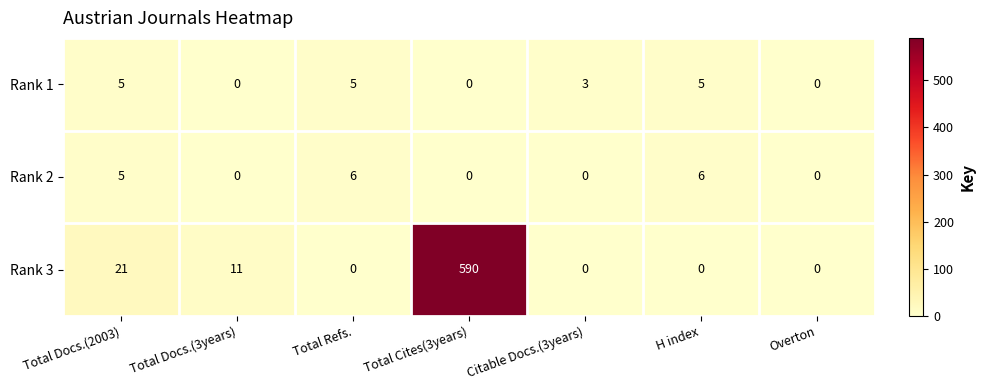

Between Total Docs.(2003) and H index, which series saw the biggest shift?

Rank 3